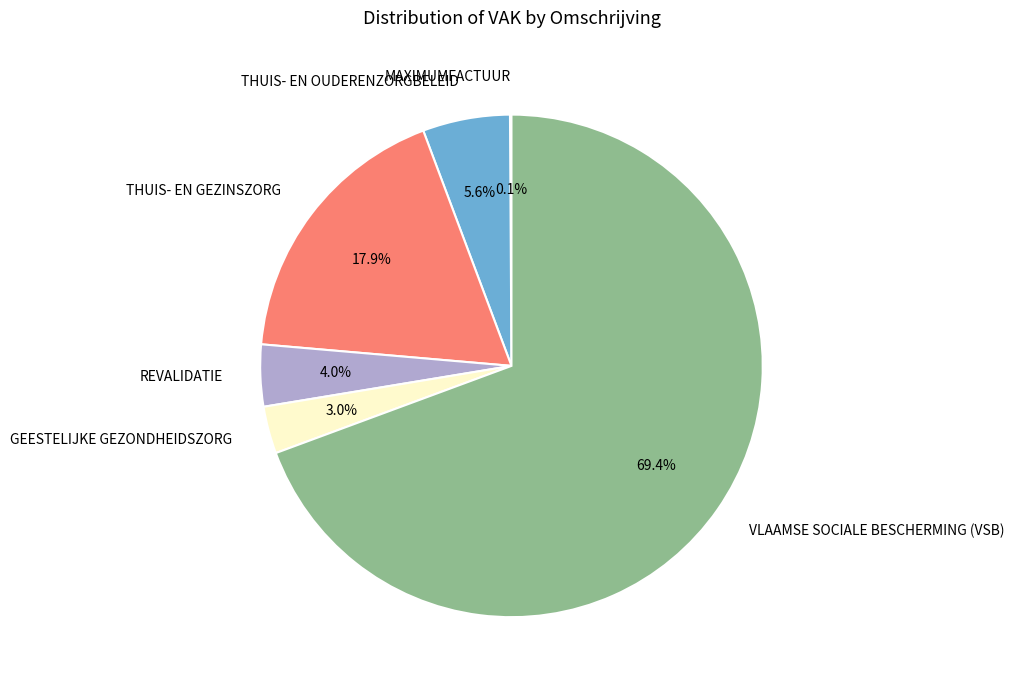

Which category accounts for the majority?

VLAAMSE SOCIALE BESCHERMING (VSB)